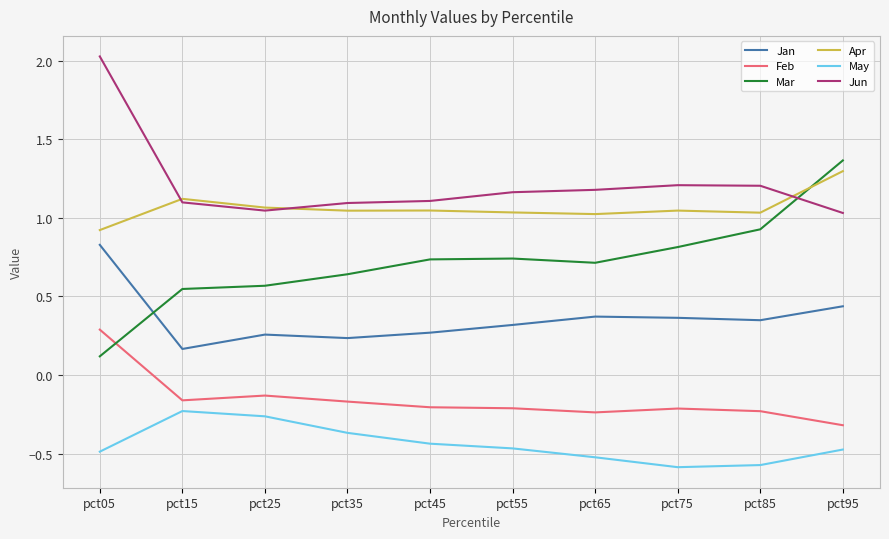

At which category is the sum across all series the highest?

pct05